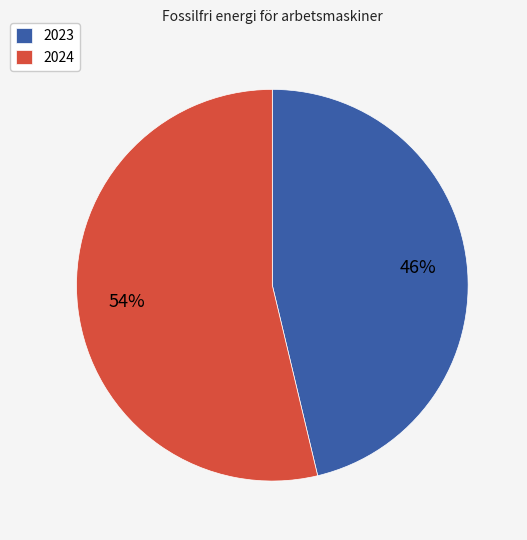

How many segments does this pie chart have?

2